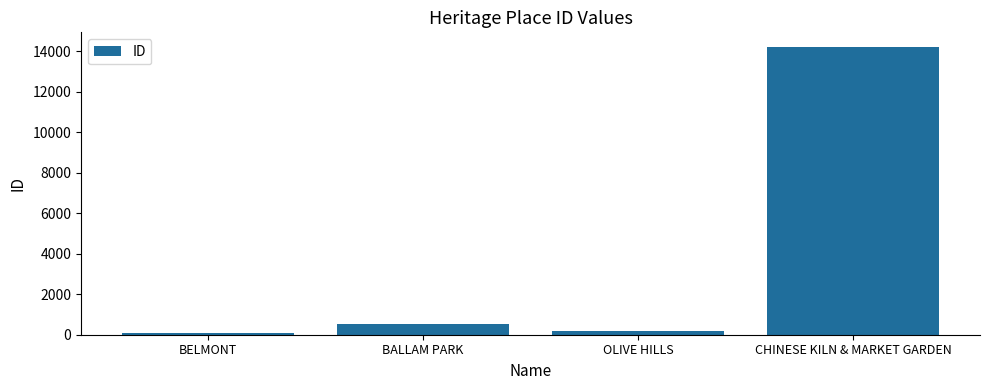

How many data points are less than 508?

2